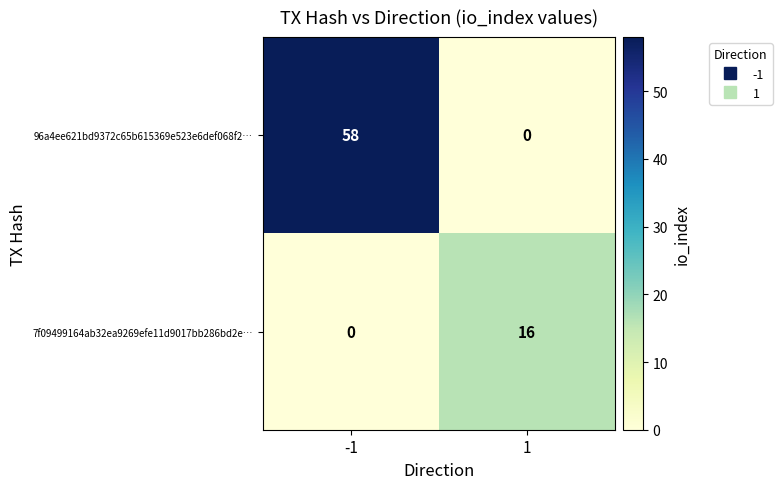

The 96a4ee621bd9372c65b615369e523e6def068f2… series shows 25 at -1. True or false?

False